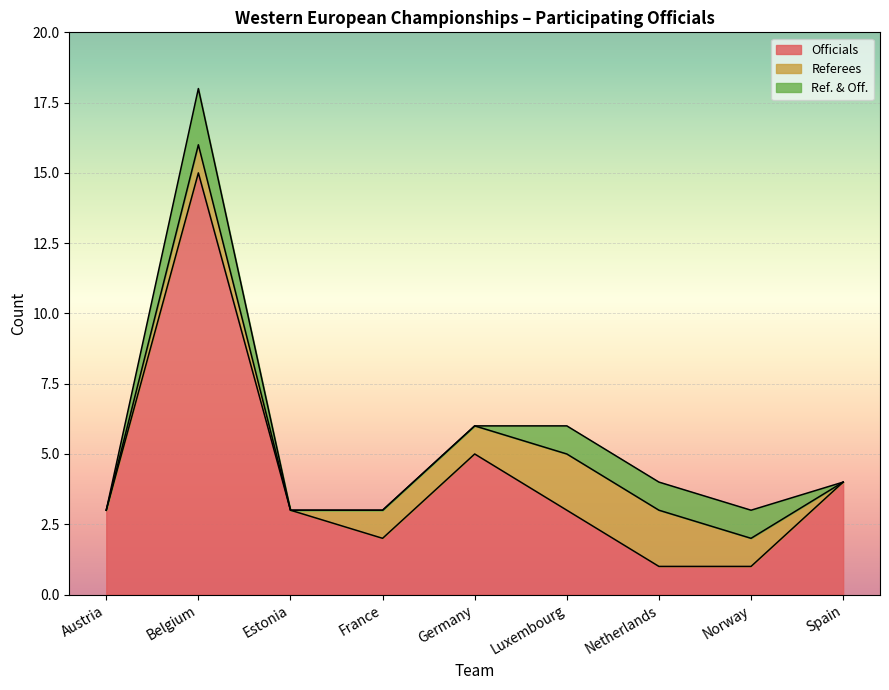

True or false: Officials has a value of 3 at Austria.

True